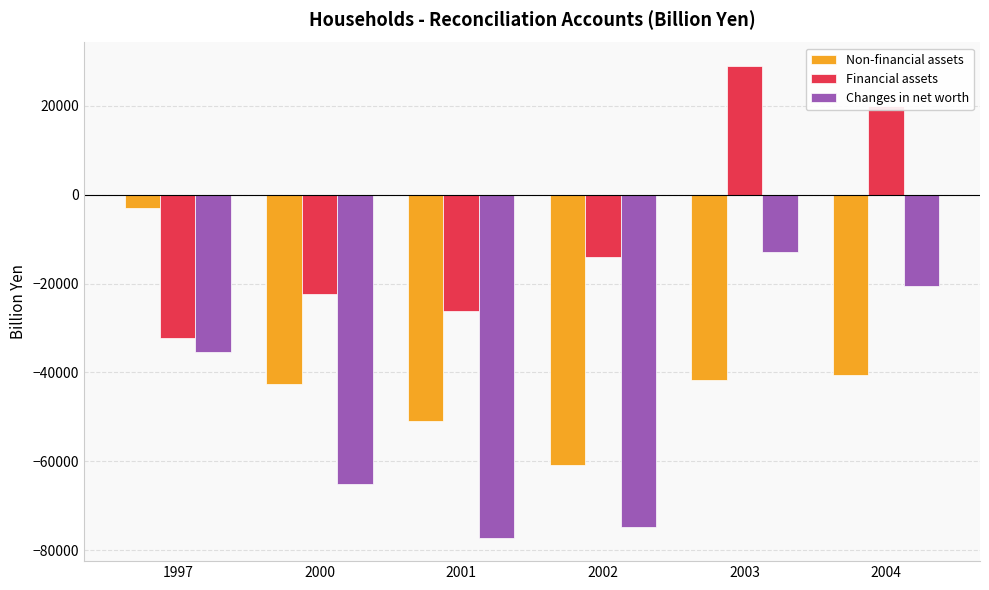

What is the approximate value of Changes in net worth at 2004?

-20651.2